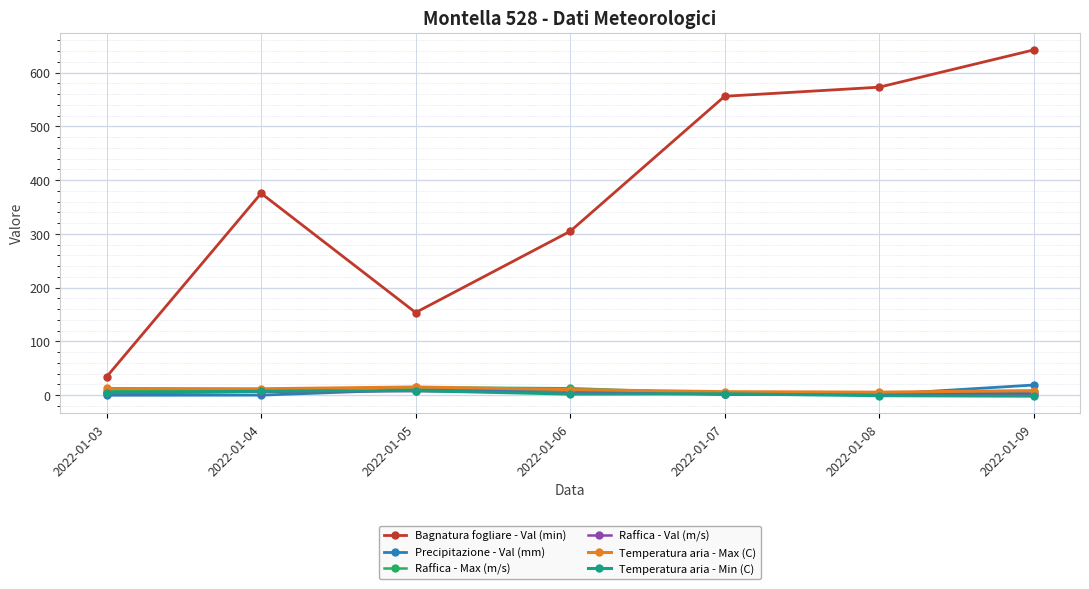

True or false: Bagnatura fogliare - Val (min) and Temperatura aria - Max (C) cross at least once.

False